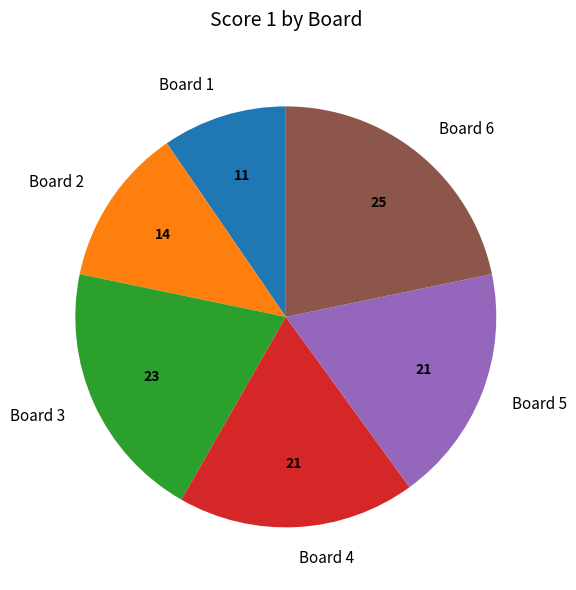

Do Board 6 and Board 2 together represent more than half of the pie?

No